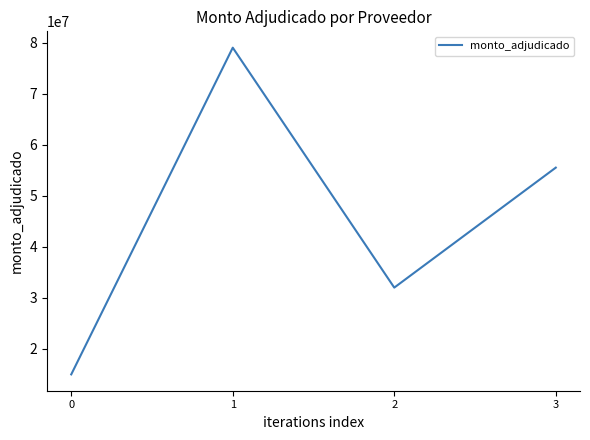

Rank the categories by value from highest to lowest.

1, 3, 2, 0